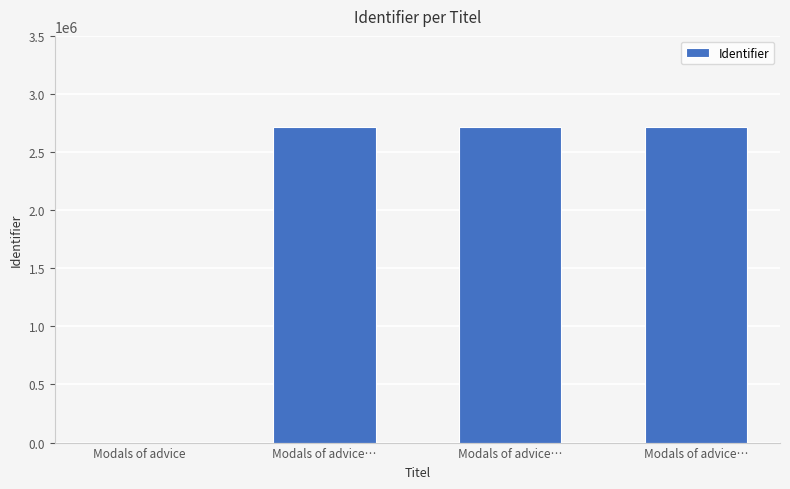

How many distinct data groups are displayed?

1